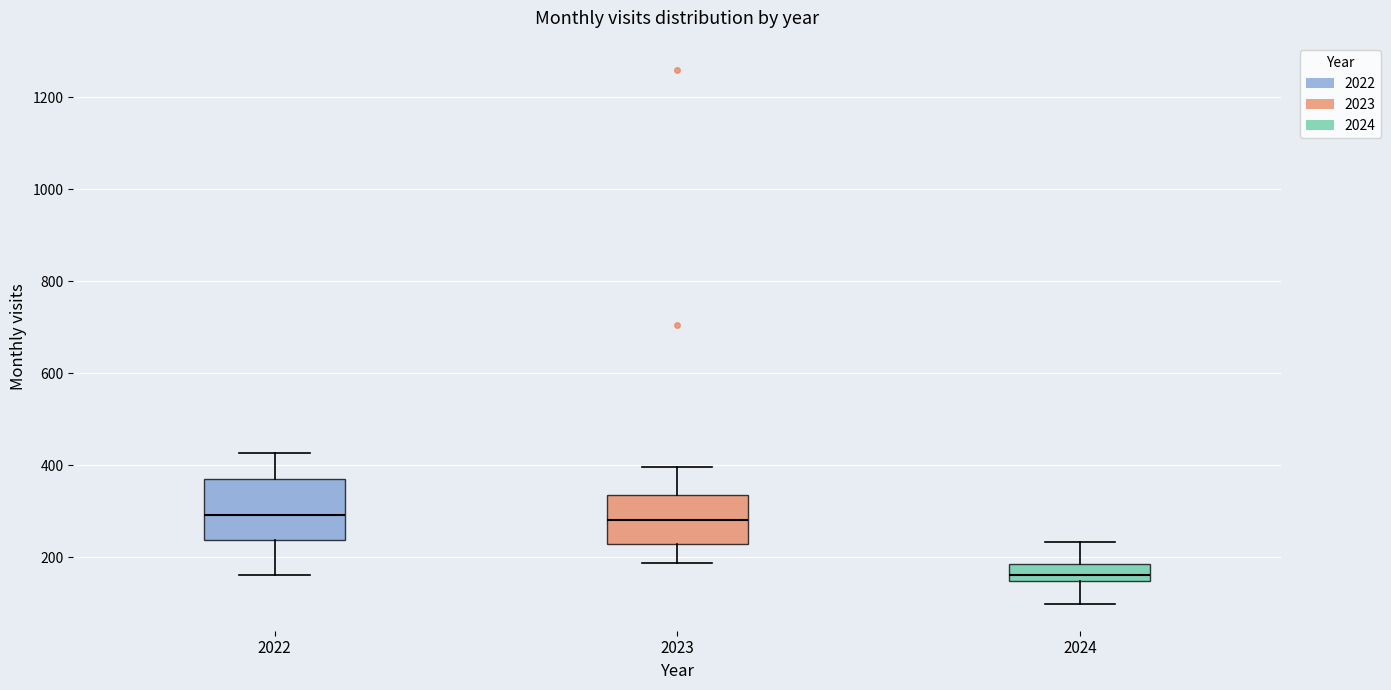

Where does the upper whisker of the box at x = 2022 end on the y-axis? The values are not printed on the chart, so give them approximately, as read against the axis.

420